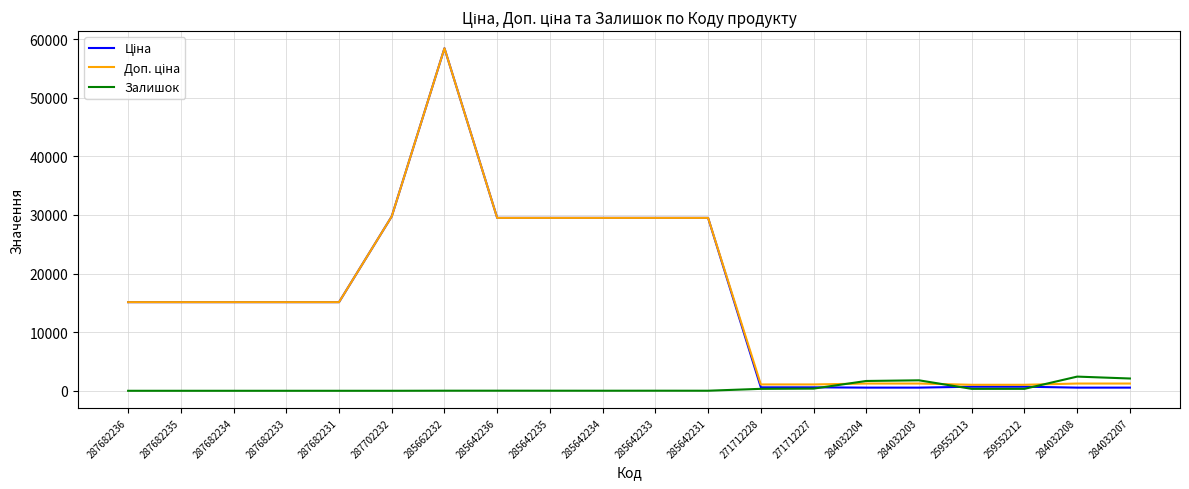

At which category is the sum across all series the highest?

285662232